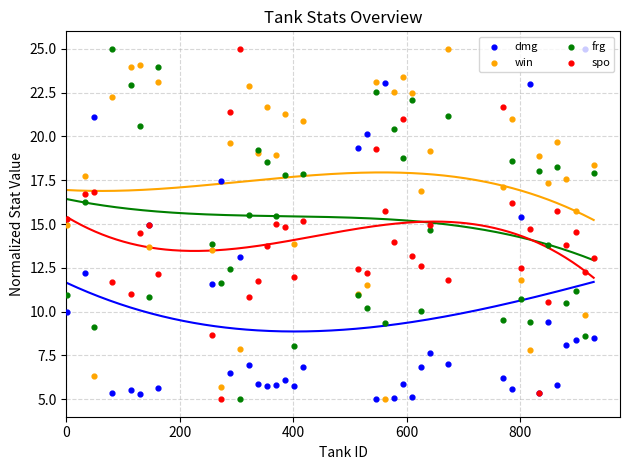

Which series has the largest total across all categories?

win